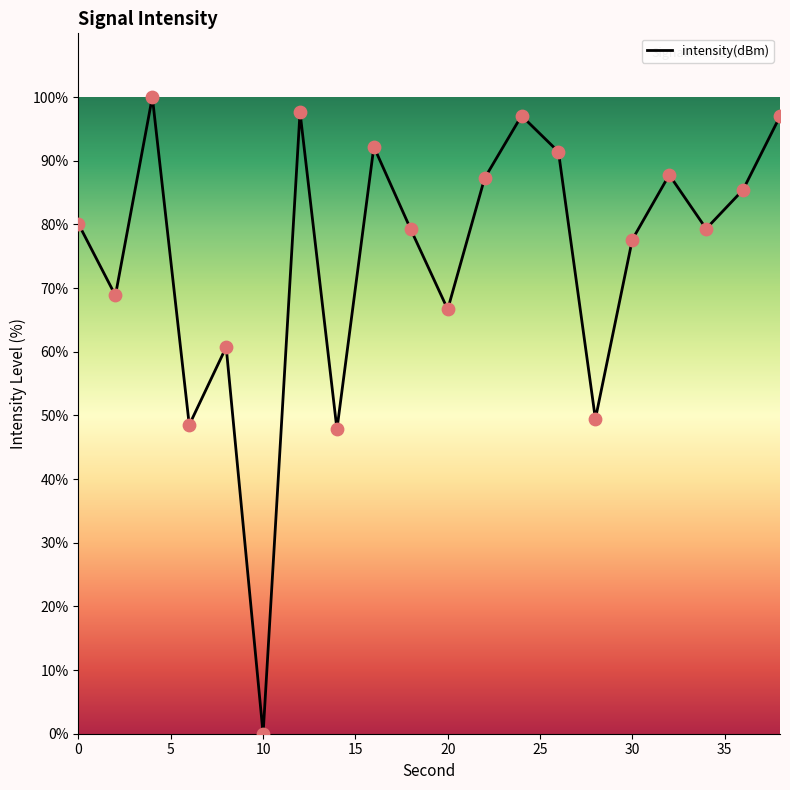

What is the maximum value shown in the chart?

100.0